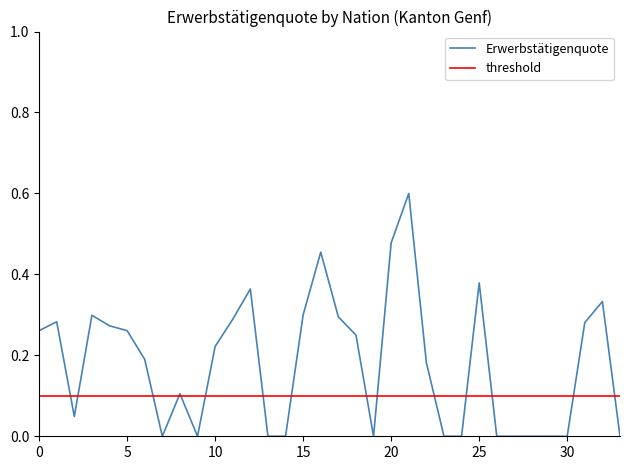

Is this an area chart (filled region under the line)?

No